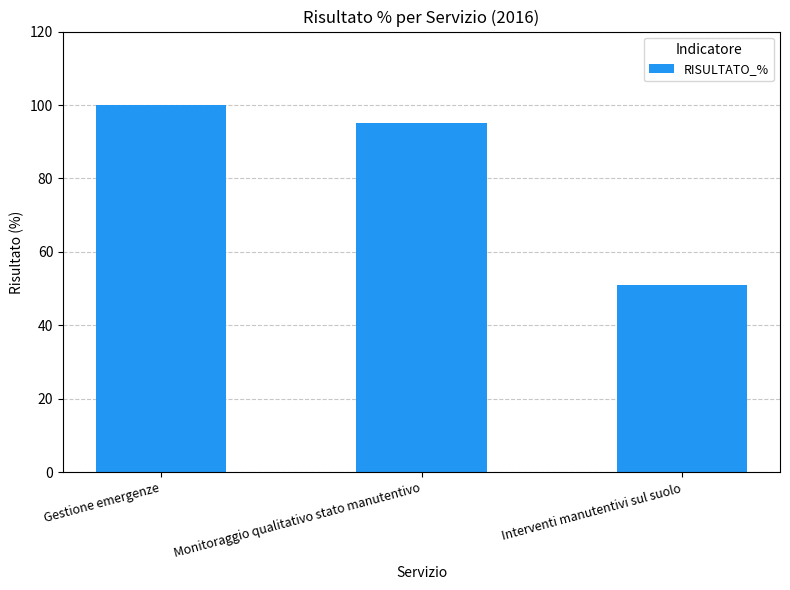

Which category has the lowest value across all series?

Interventi manutentivi sul suolo